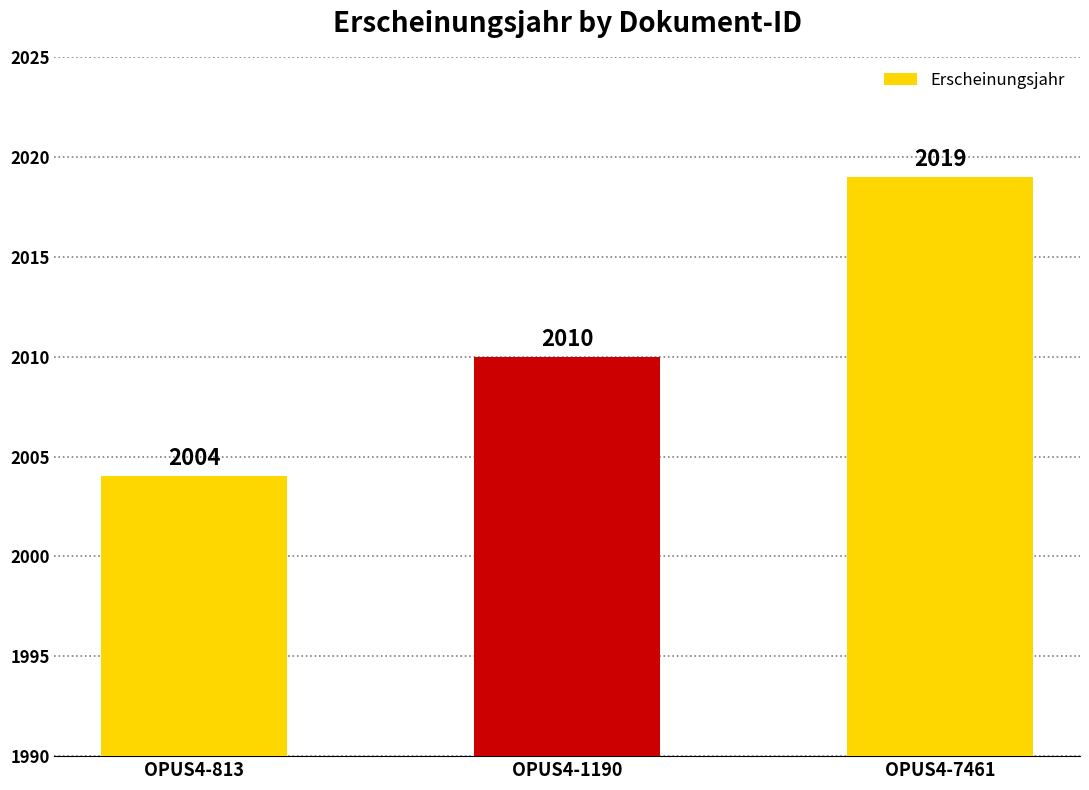

Reading right to left, list all the values displayed in this chart.

OPUS4-7461=2019	OPUS4-1190=2010	OPUS4-813=2004